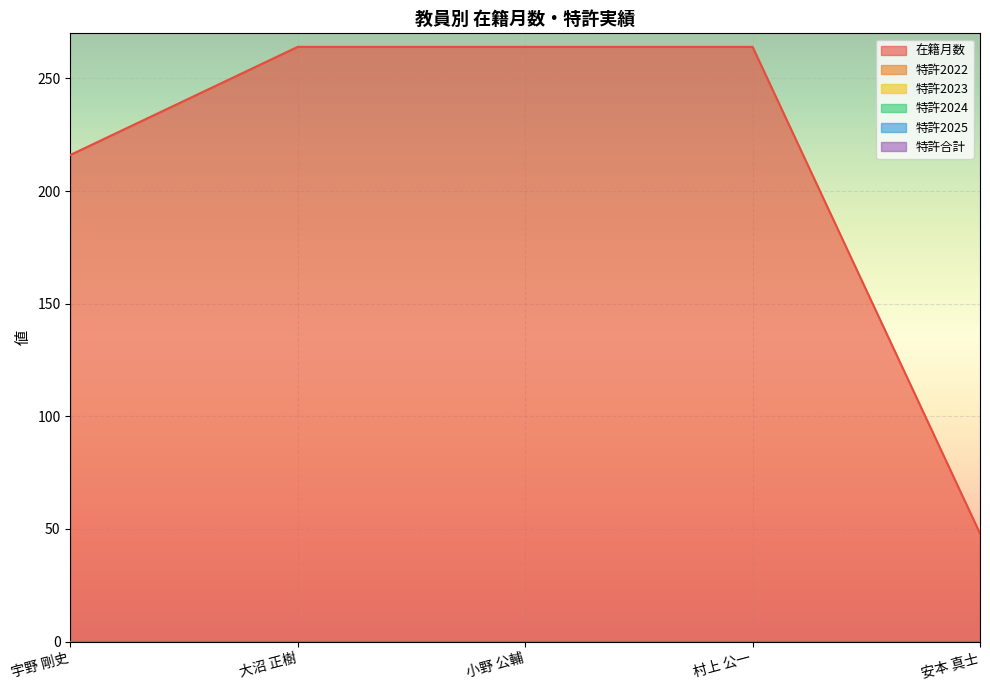

True or false: 特許2023 and 特許合計 intersect in this chart.

False